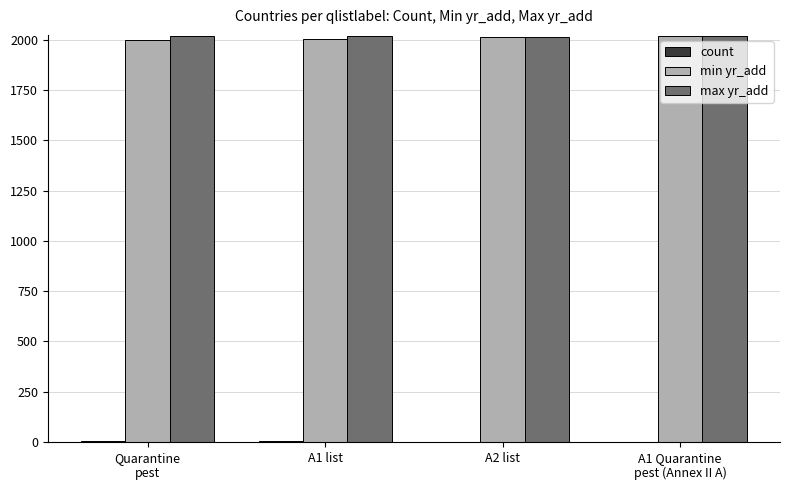

What is the sum of all max yr_add values?

8068